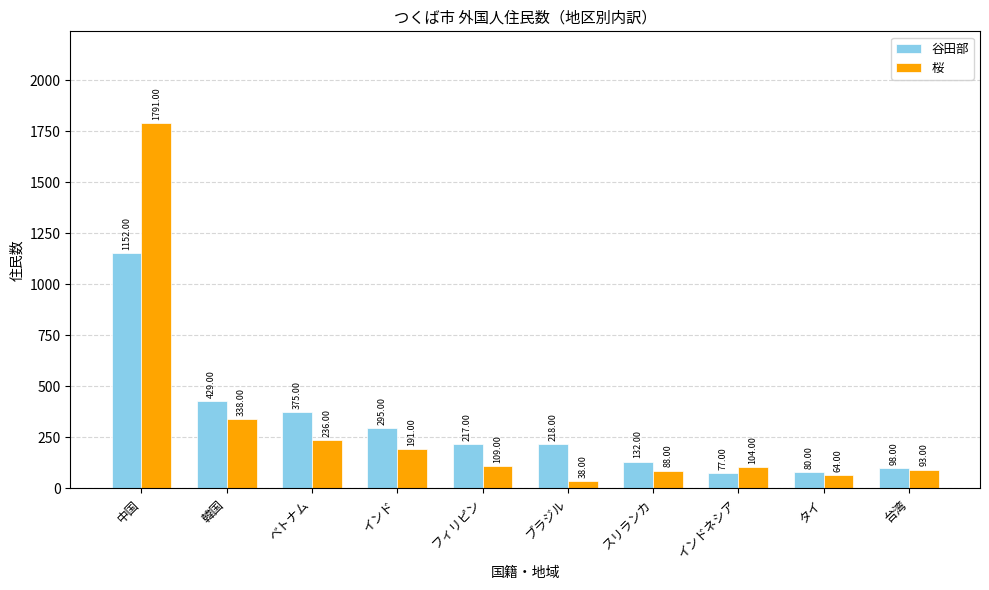

What is the label of the 10th bar from the left?

台湾